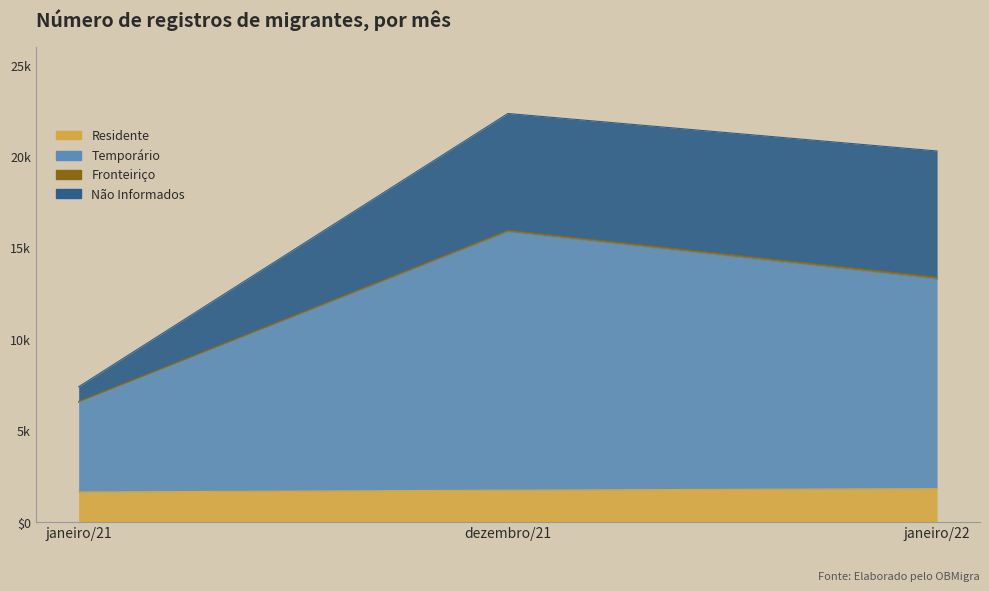

Count the number of categories in the chart.

3